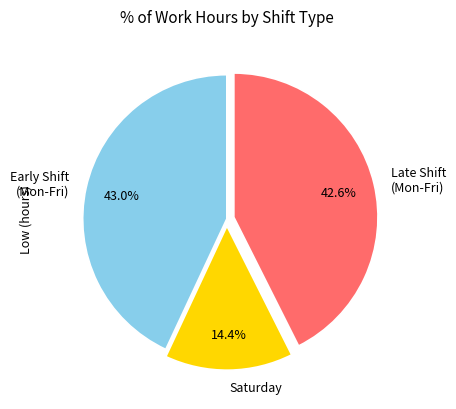

Which slice is the smallest?

Saturday